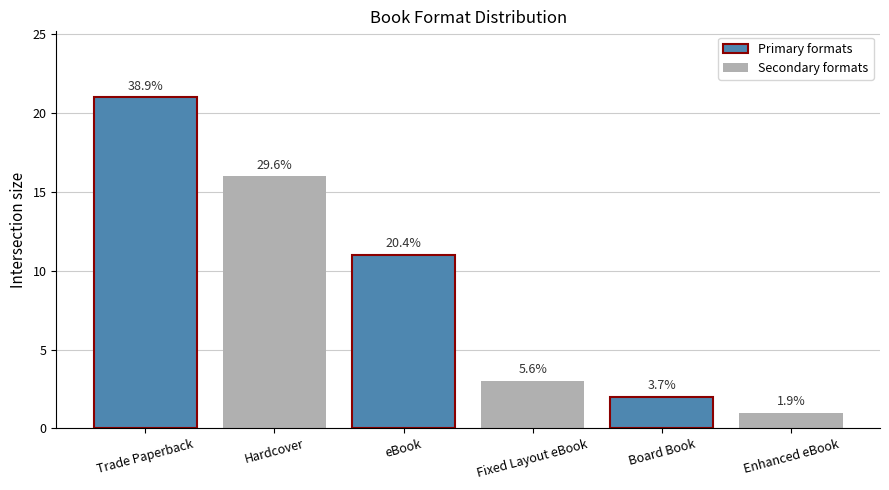

How many bars are there in total?

6